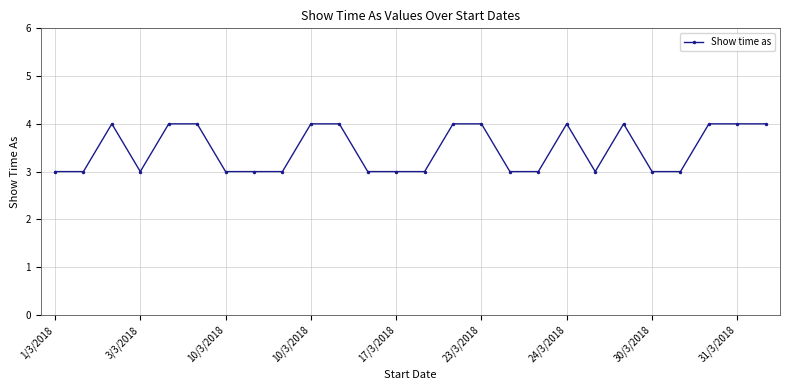

Reading left to right, transcribe all the data shown in this chart.

3	3	4	3	4	4	3	3	3	4	4	3	3	3	4	4	3	3	4	3	4	3	3	4	4	4